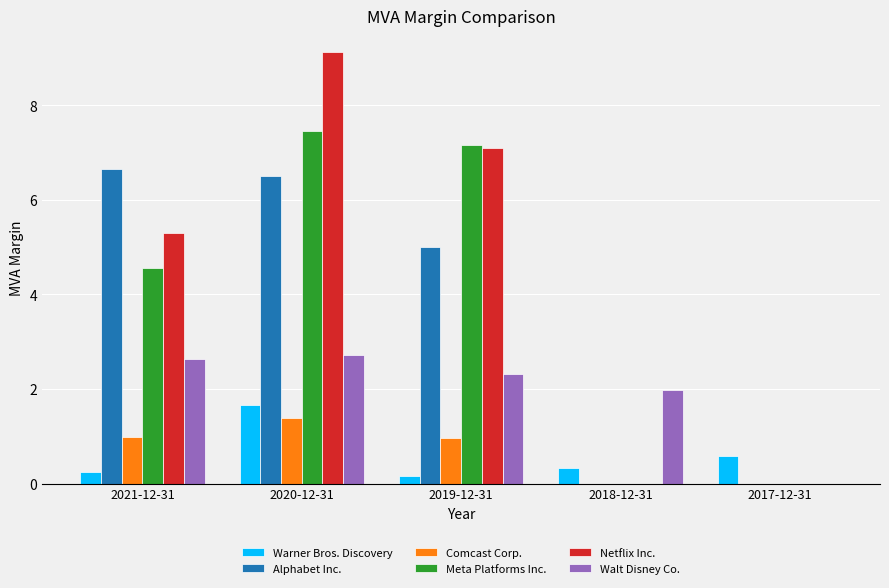

How many categories are shown in the chart?

5